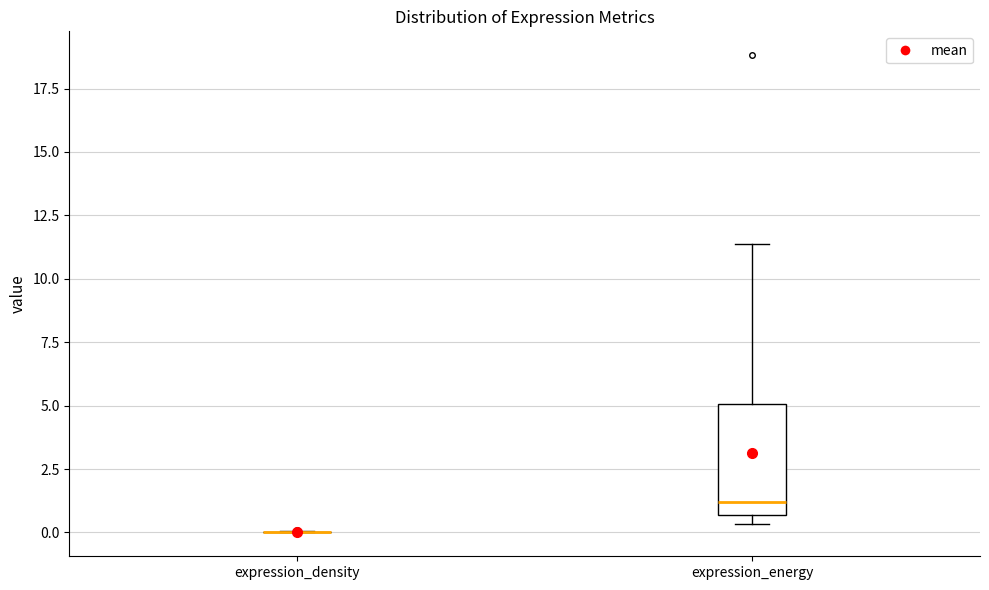

Reading left to right, read every box against the y-axis: the position of its median line, the range the box covers, and the ends of its whiskers. The values are not printed on the chart, so give them approximately, as read against the axis.

expression_density: box collapsed to a line at 0.0, whiskers 0.0 to 0.0
expression_energy: median 1.0, box 0.5 to 5.0, whiskers 0.5 (just below the box's lower edge) to 11.5